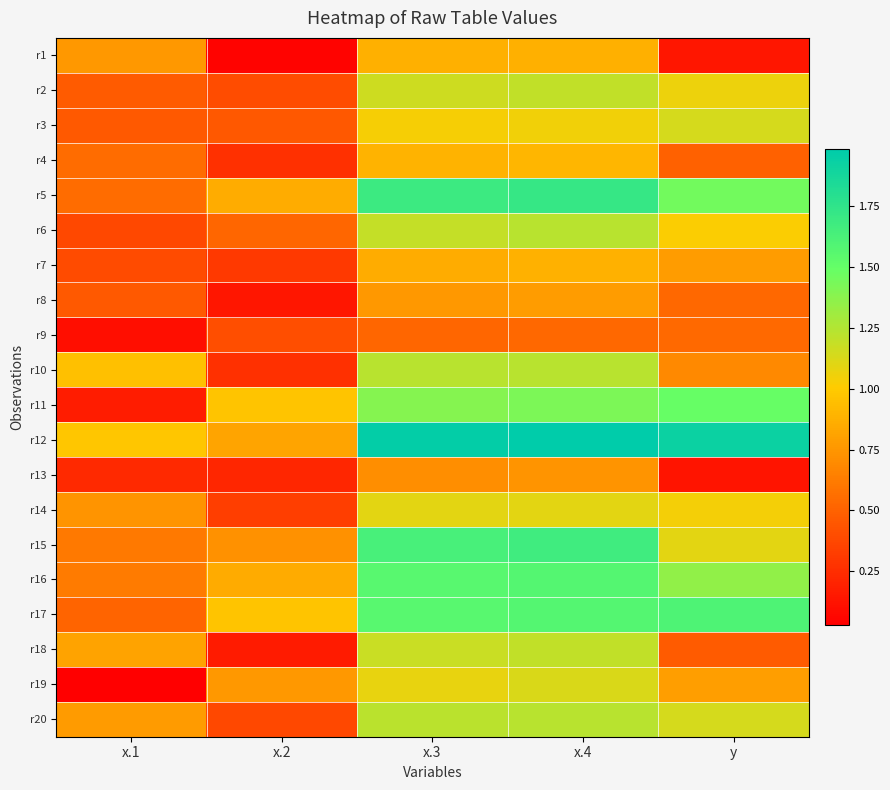

What is the spread (max minus min) of values at x.4?

1.4